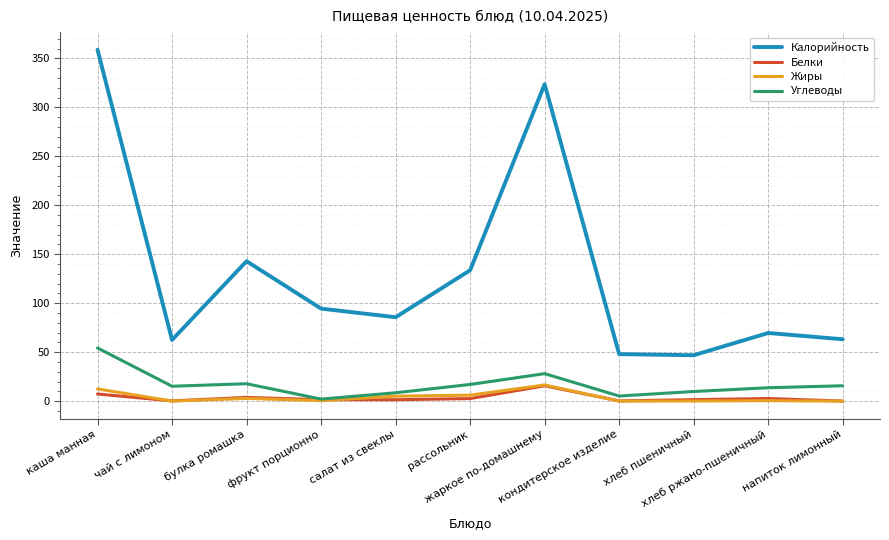

What is the approximate value of Белки at чай с лимоном?

0.3